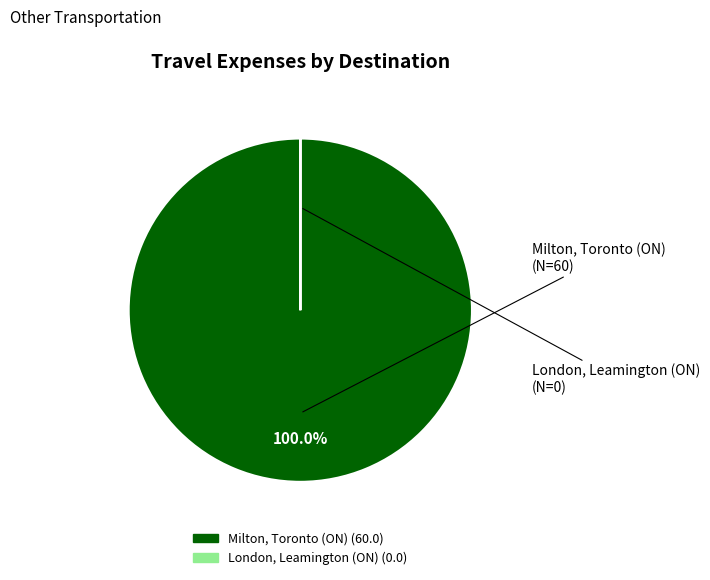

Which slice represents more than half of the pie?

Milton, Toronto (ON)